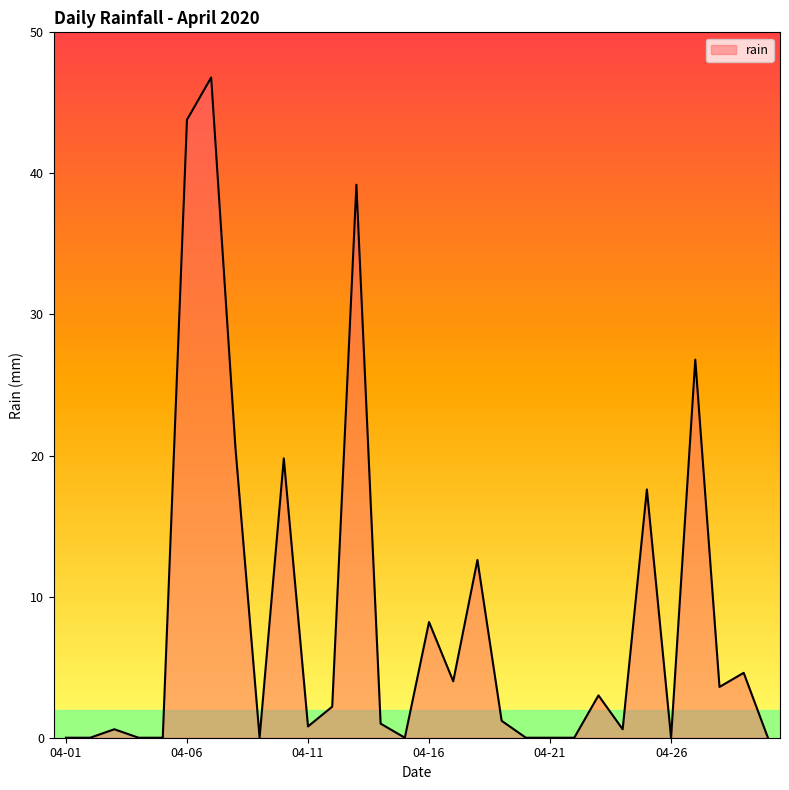

What is the difference between the maximum and minimum values?

46.8